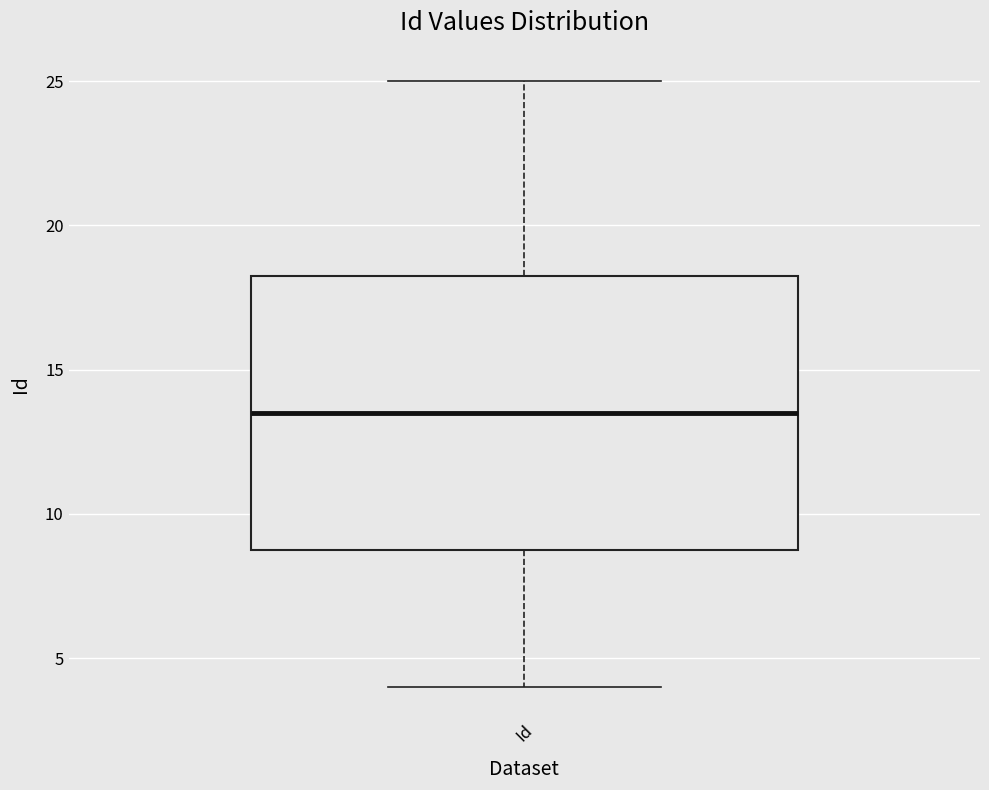

Transcribe this box plot: give where the median line is, the range the box spans, and where the two whiskers end, as read against the y-axis. The values are not printed on the chart, so give them approximately, as read against the axis.

median 13.5, box 9.0 to 18.5, whiskers 4.0 to 25.0